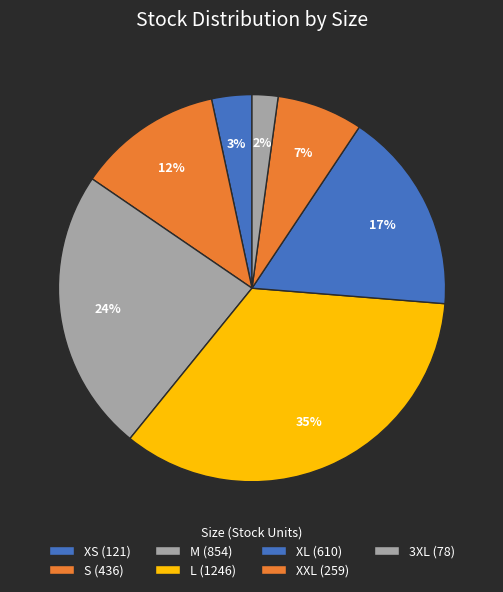

How many slices are in this pie chart?

7